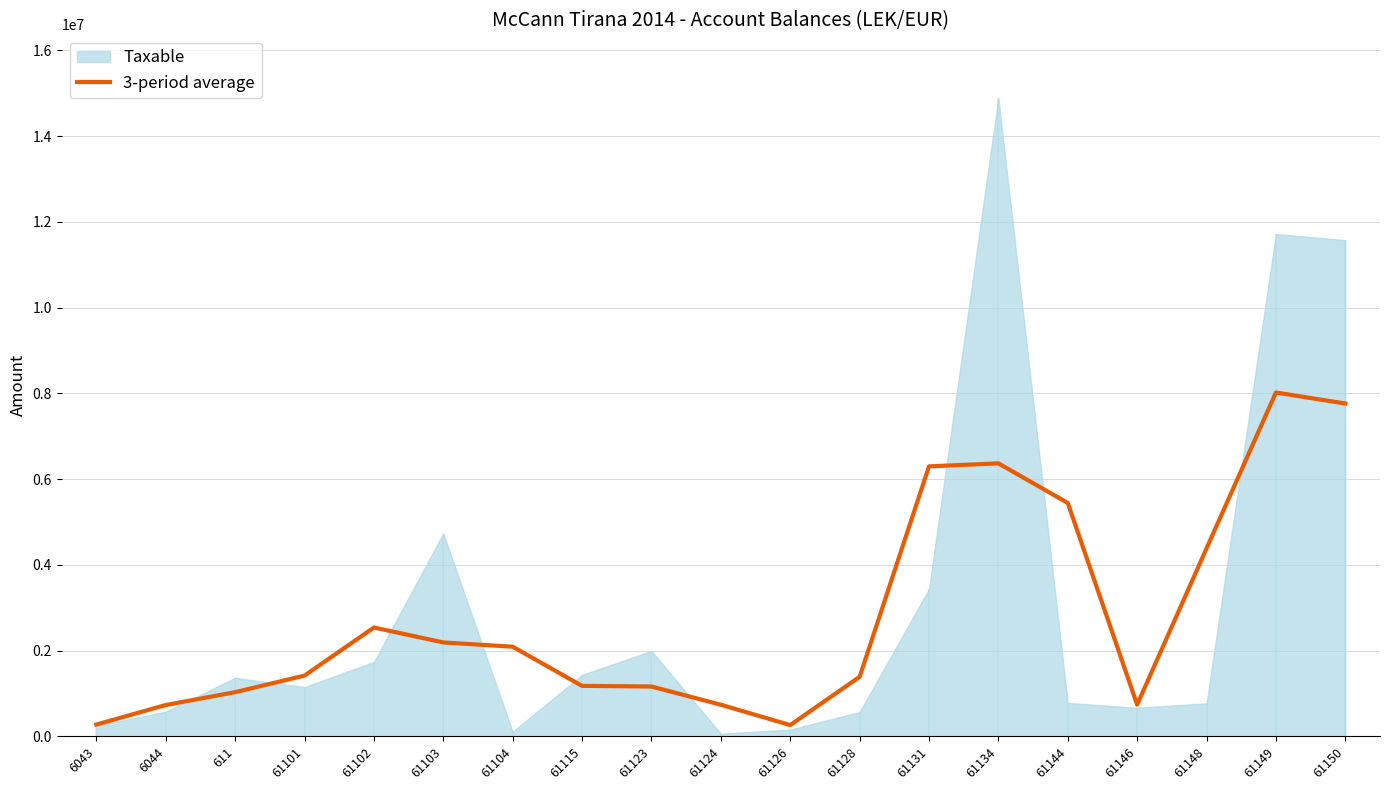

Is it true that the value at 61148 is 5850448.6?

False